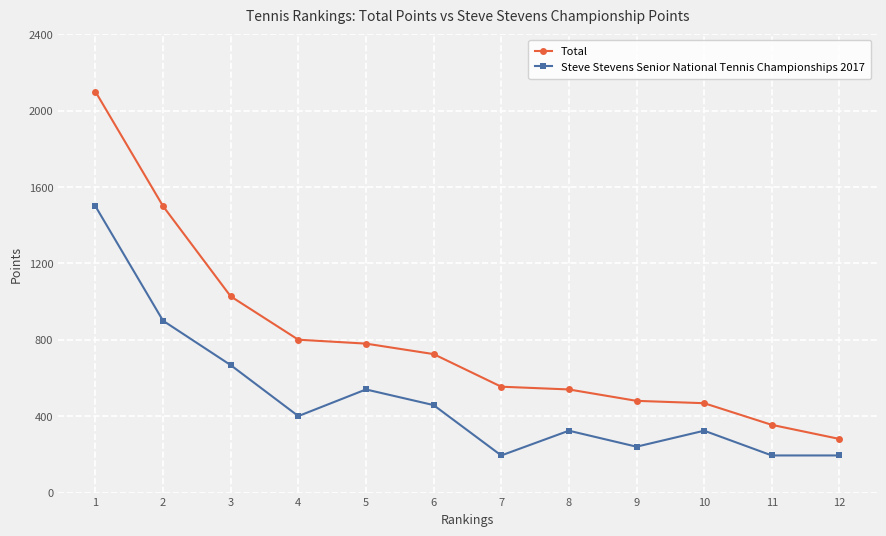

What is the greatest value displayed?

2100.0